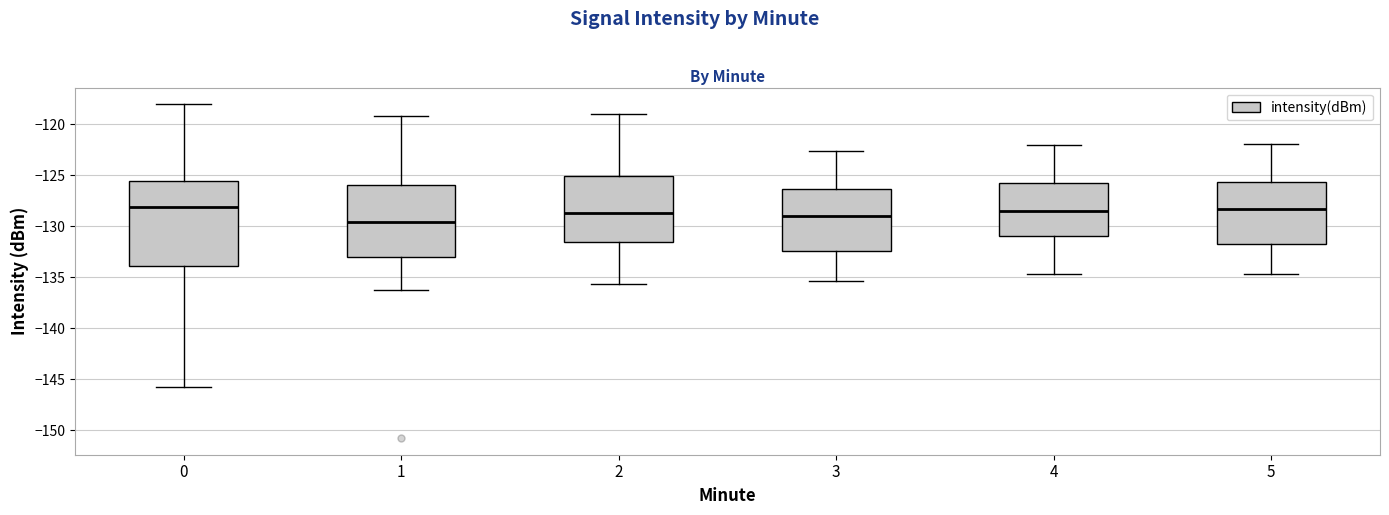

Which box is the tallest, from its lower edge to its upper edge?

0